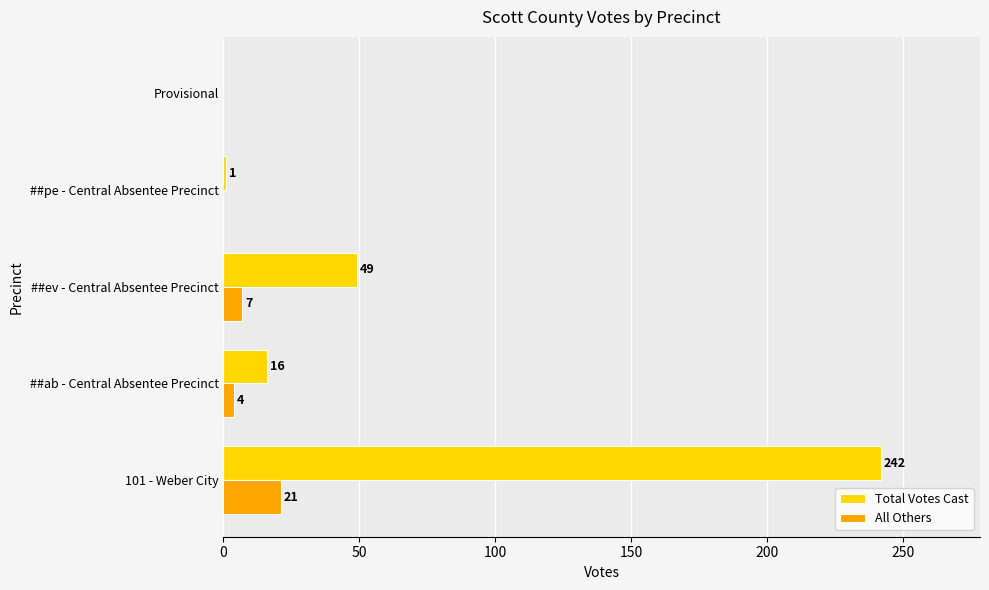

Is the value of Total Votes Cast at 101 - Weber City greater than the value of All Others at 101 - Weber City?

Yes